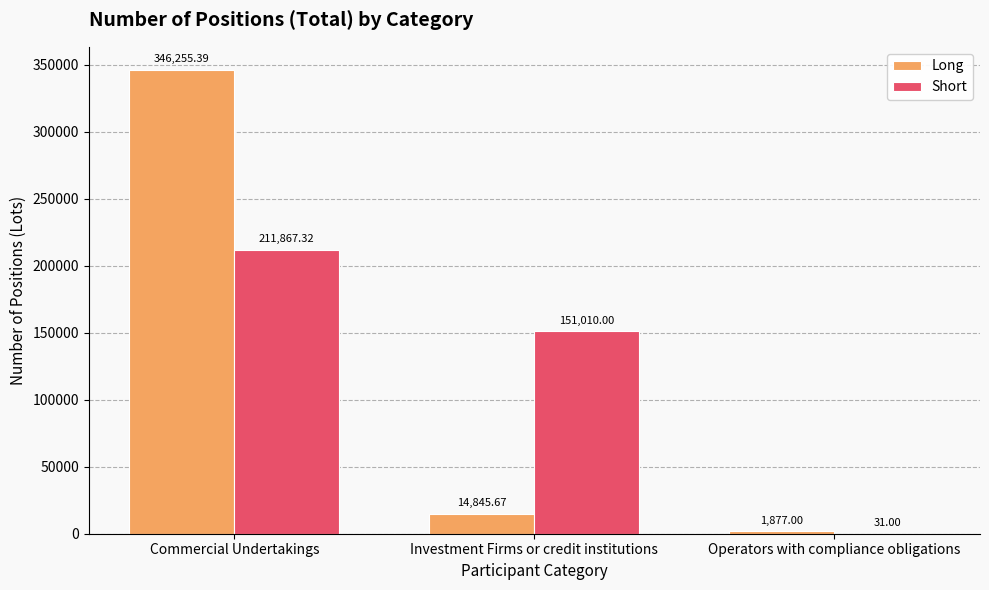

What is the sum of the Short values at Commercial Undertakings and Investment Firms or credit institutions?

362877.3